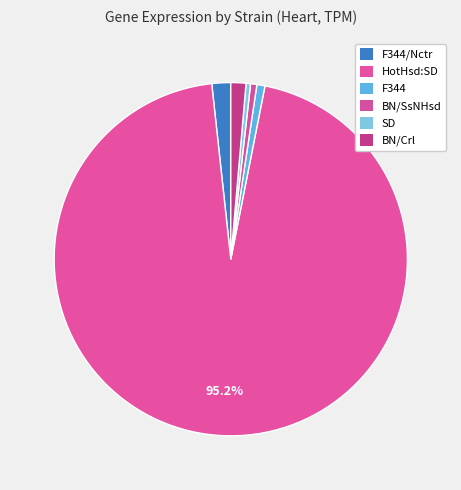

Which slice is the smallest?

SD